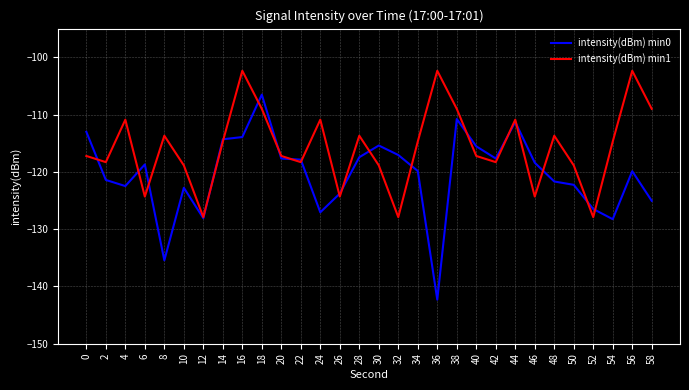

What is the sum of all intensity(dBm) min0 values?

-3612.6